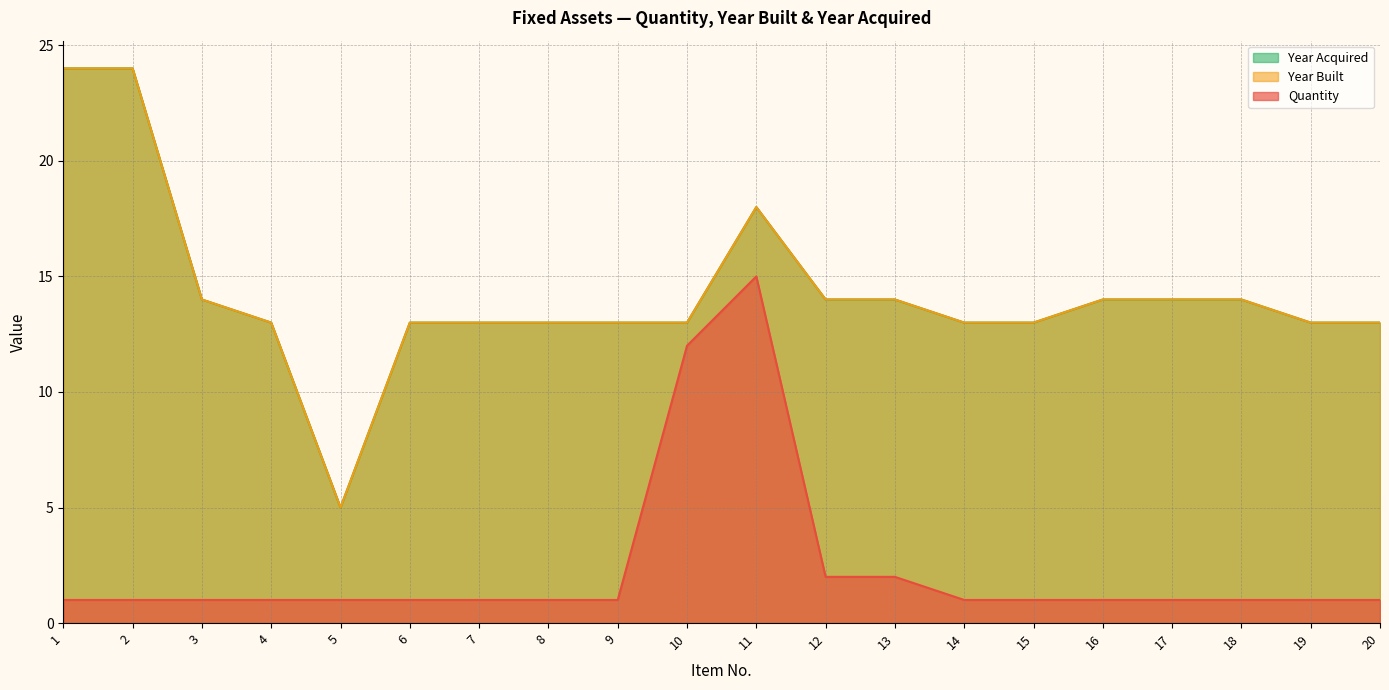

Rank the series at 15 from lowest to highest value.

Quantity, Year Built, Year Acquired